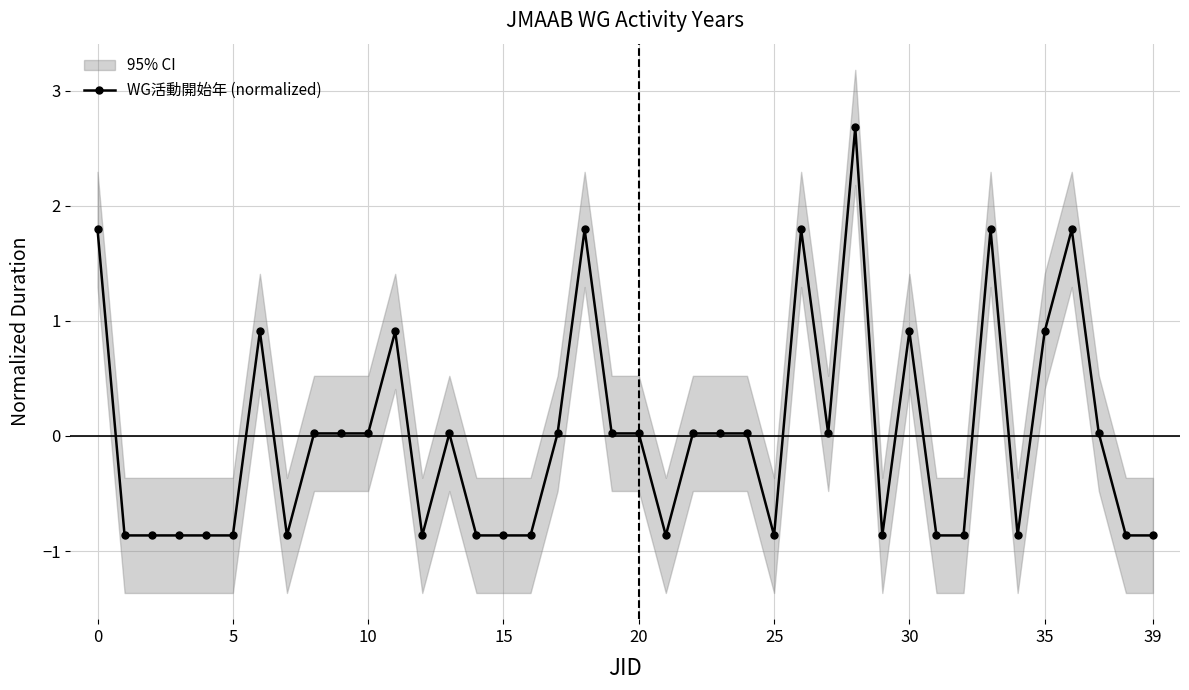

What is the difference between the second highest and second lowest values?

2.7